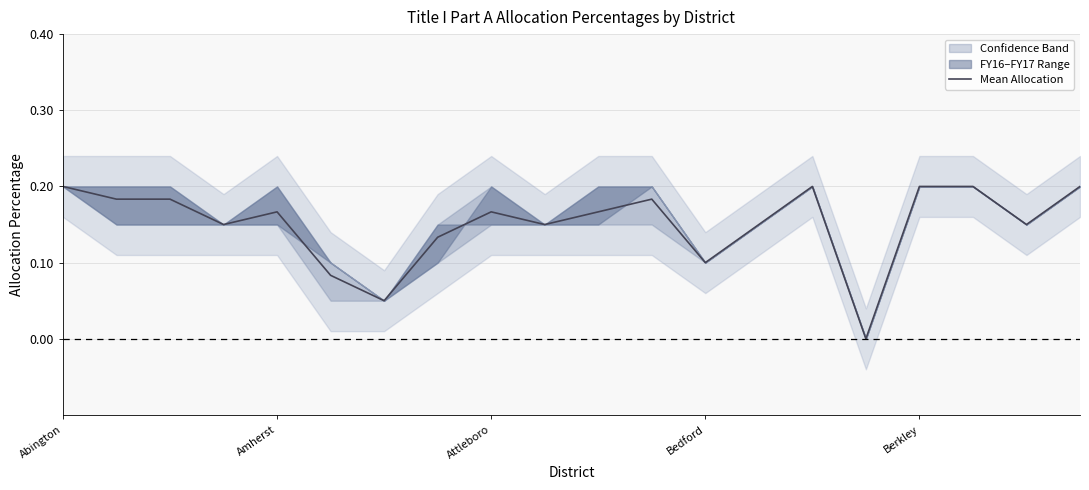

Reading right to left, transcribe all the data shown in this chart.

0.2	0.1	0.2	0.2	0.0	0.2	0.1	0.1	0.2	0.2	0.1	0.2	0.1	0.1	0.1	0.2	0.1	0.2	0.2	0.2